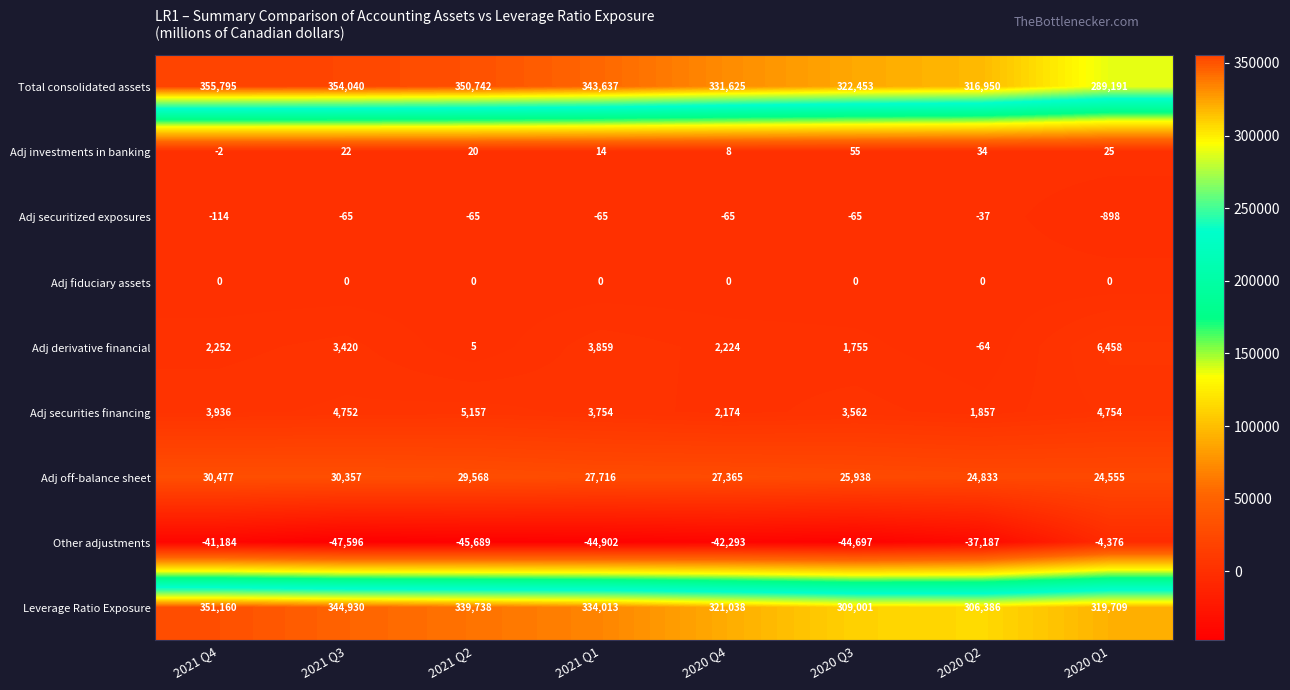

What is the average value of the Adj investments in banking series?

22